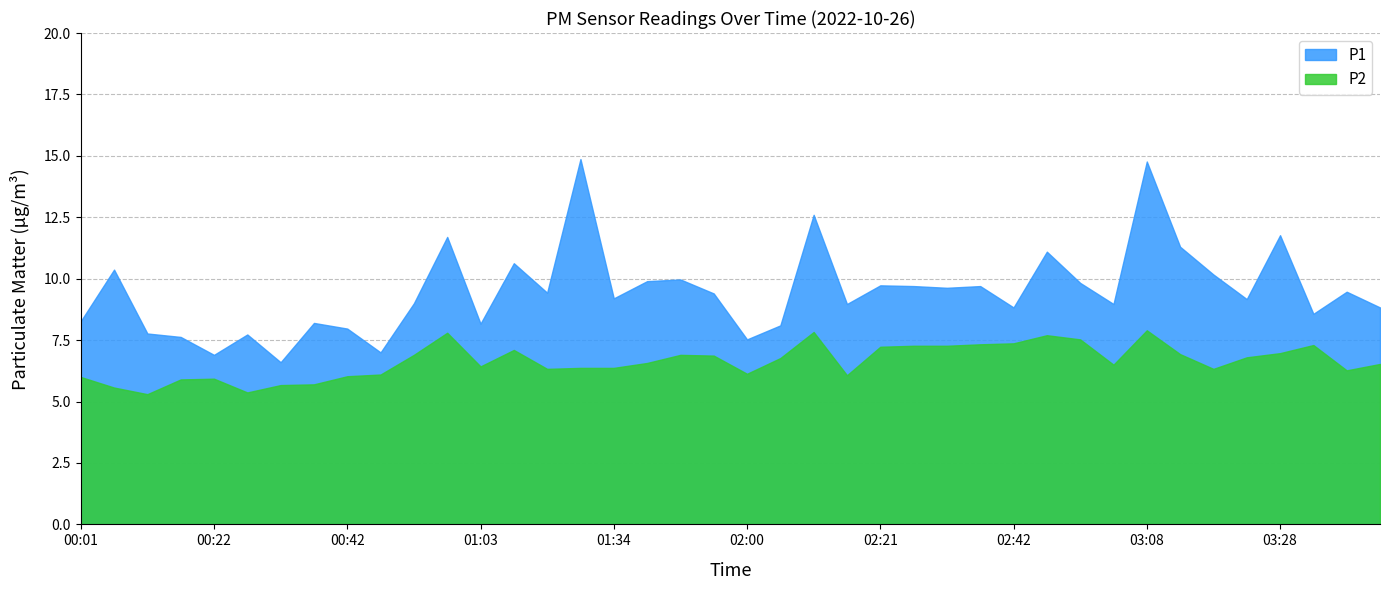

What is the difference between the second highest and minimum values in the P1 series?

8.2